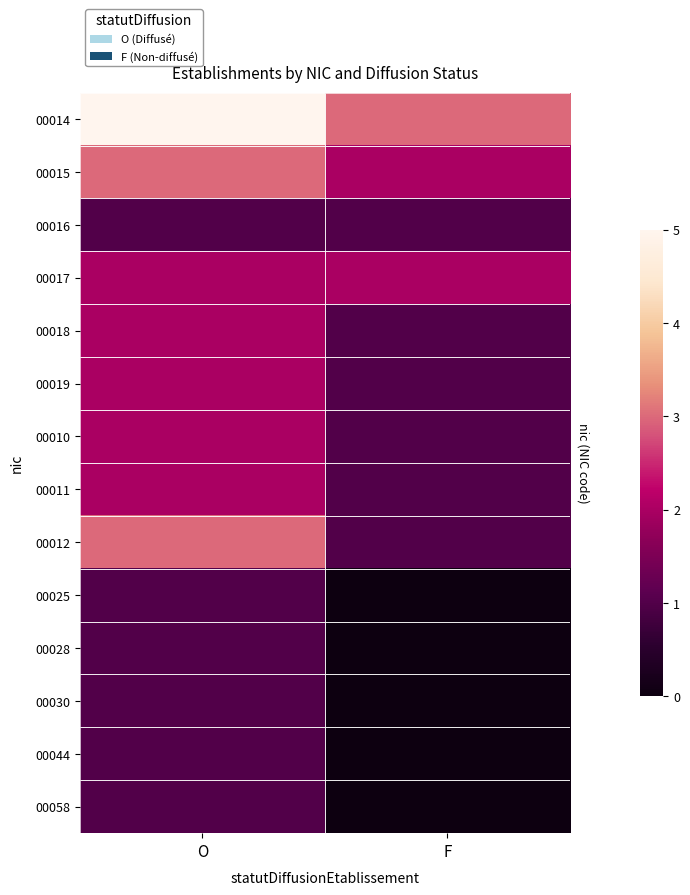

At O, list the series in order from smallest to largest.

00016, 00025, 00028, 00030, 00044, 00058, 00017, 00018, 00019, 00010, 00011, 00015, 00012, 00014